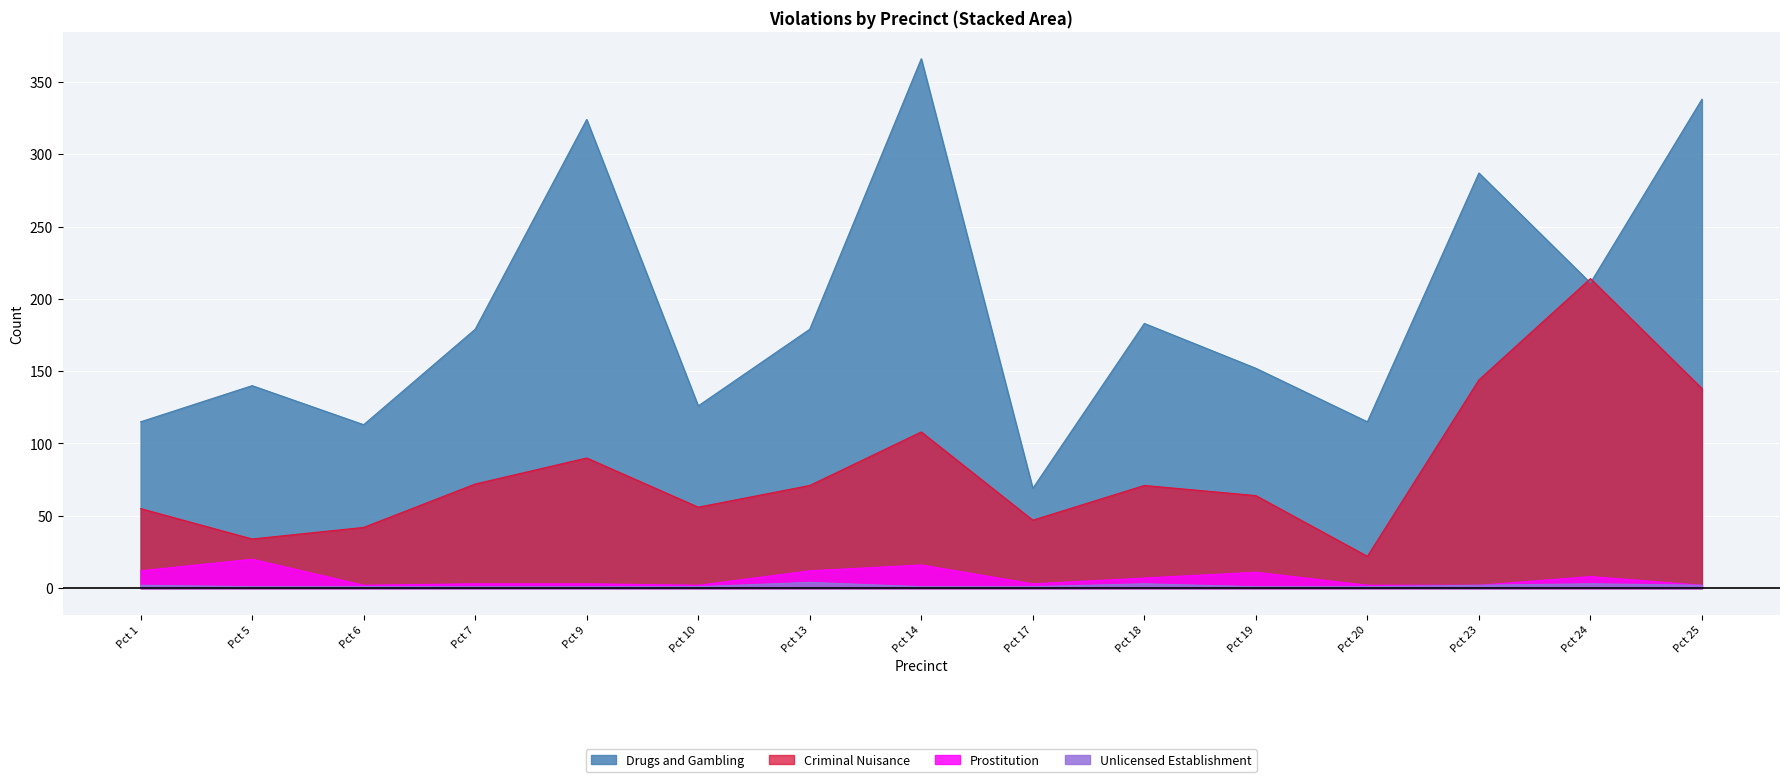

At how many categories does at least one series exceed 50?

15